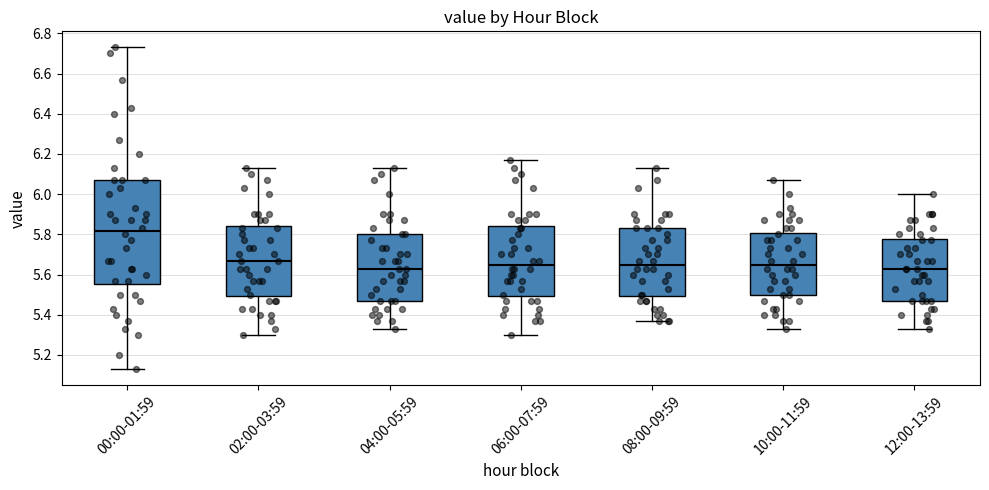

Comparing the boxes themselves (not the whiskers), which one is the tallest?

00:00-01:59